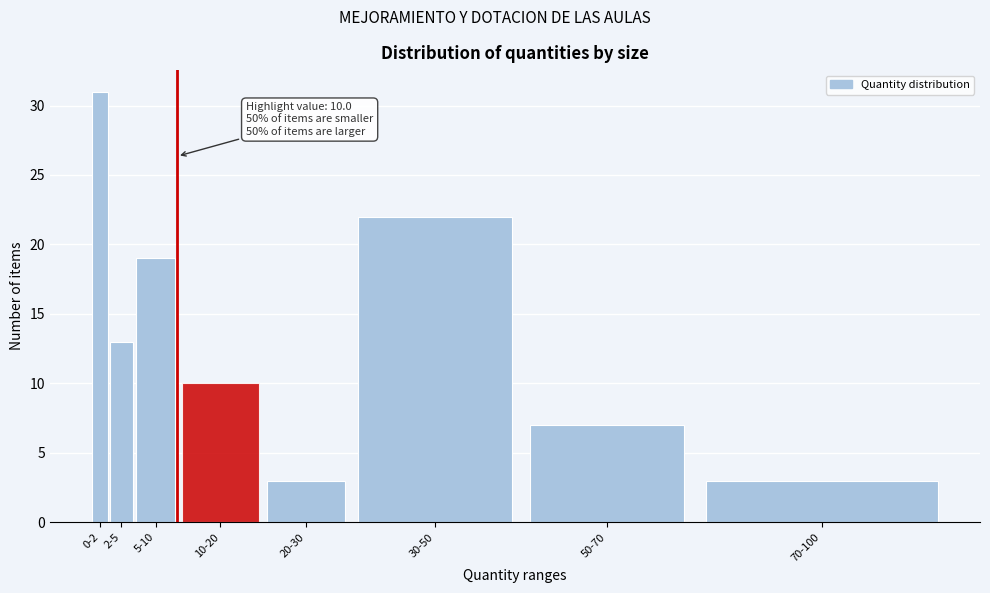

Reading left to right, what are all the values shown in this chart?

31	13	19	10	3	22	7	3